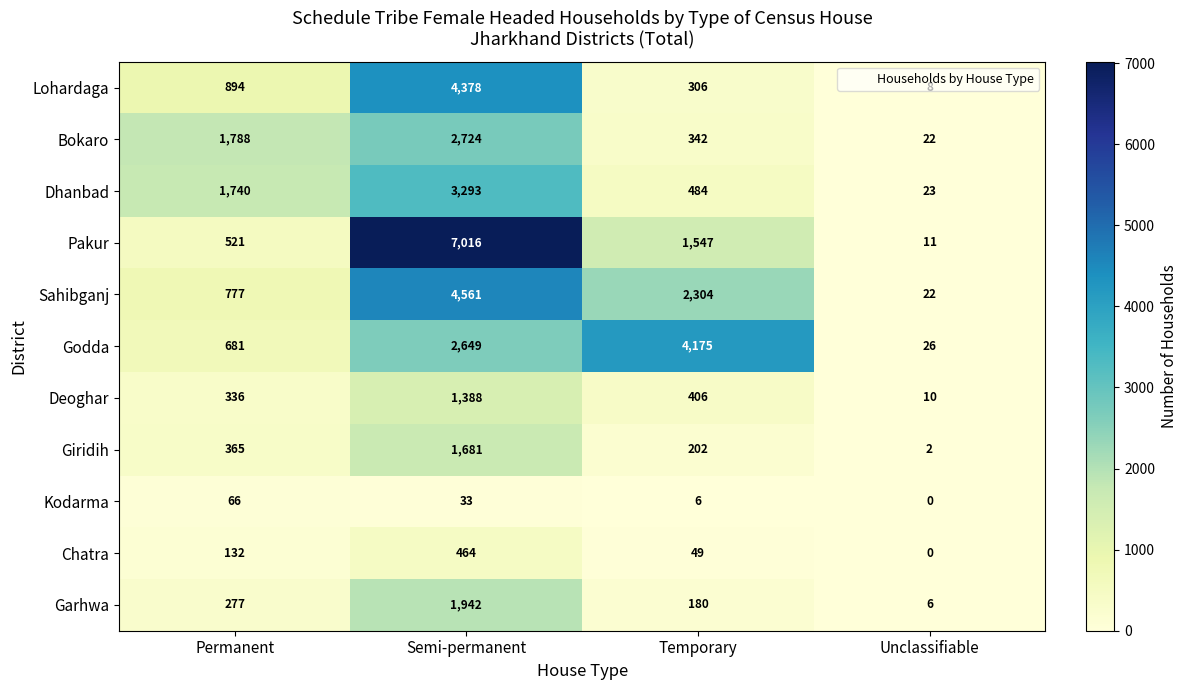

What is the maximum value for Lohardaga?

4378